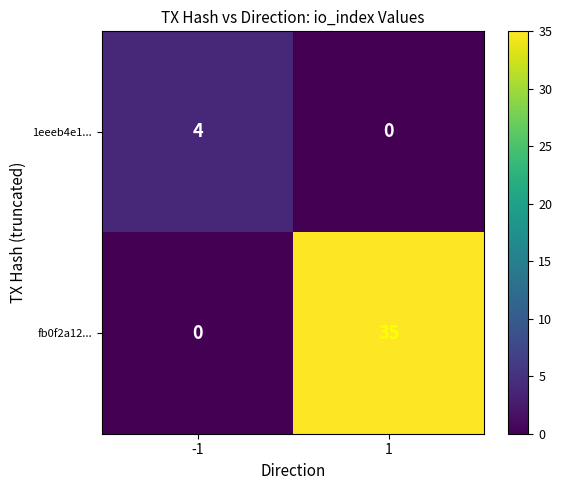

How many categories are shown in the chart?

2